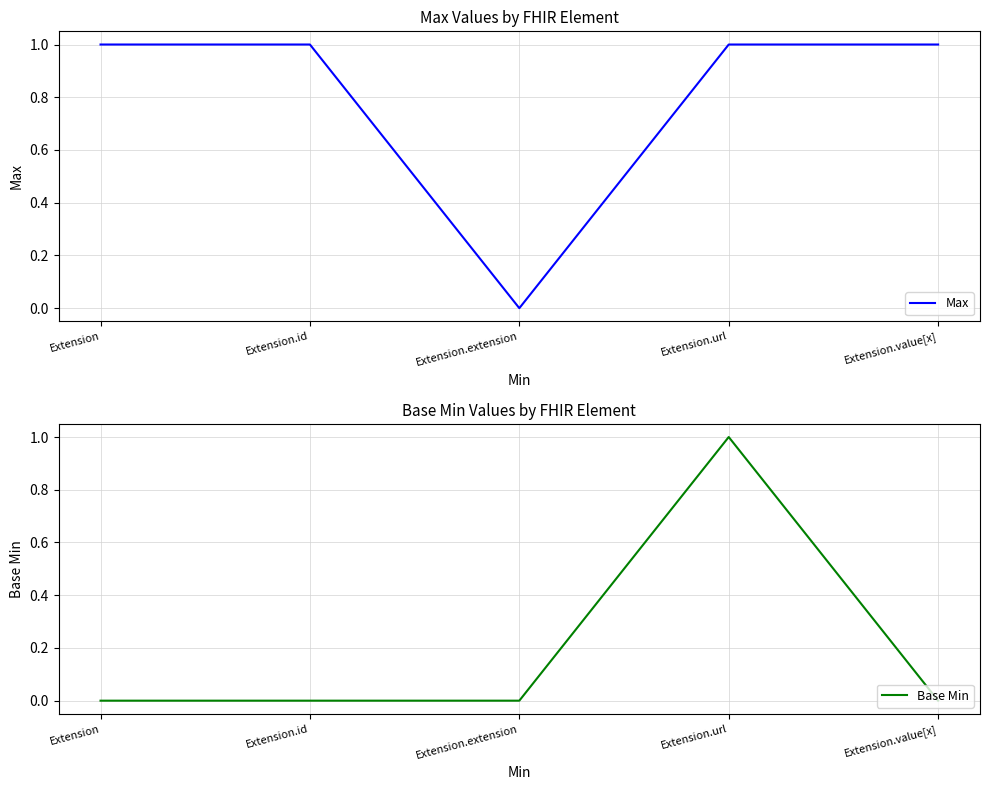

The Max series shows 1 at Extension. True or false?

True